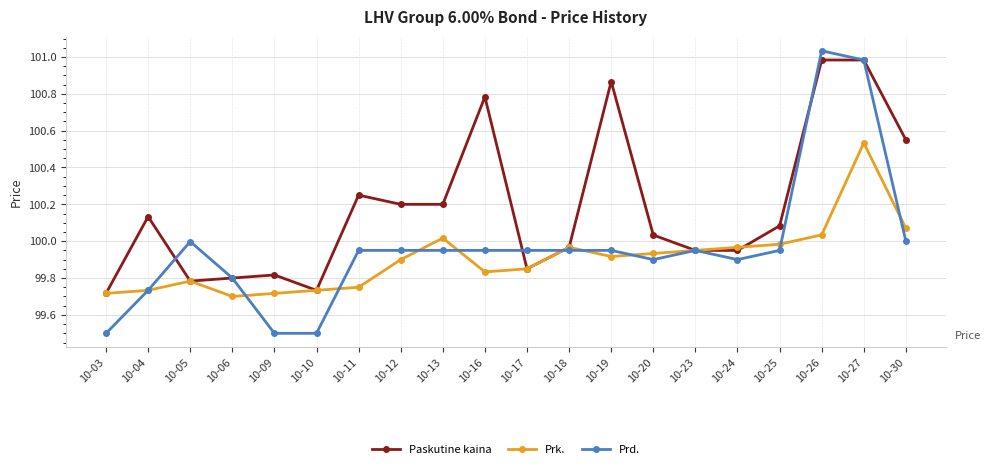

What are all the series names shown in the legend?

Paskutine kaina, Prk., Prd.